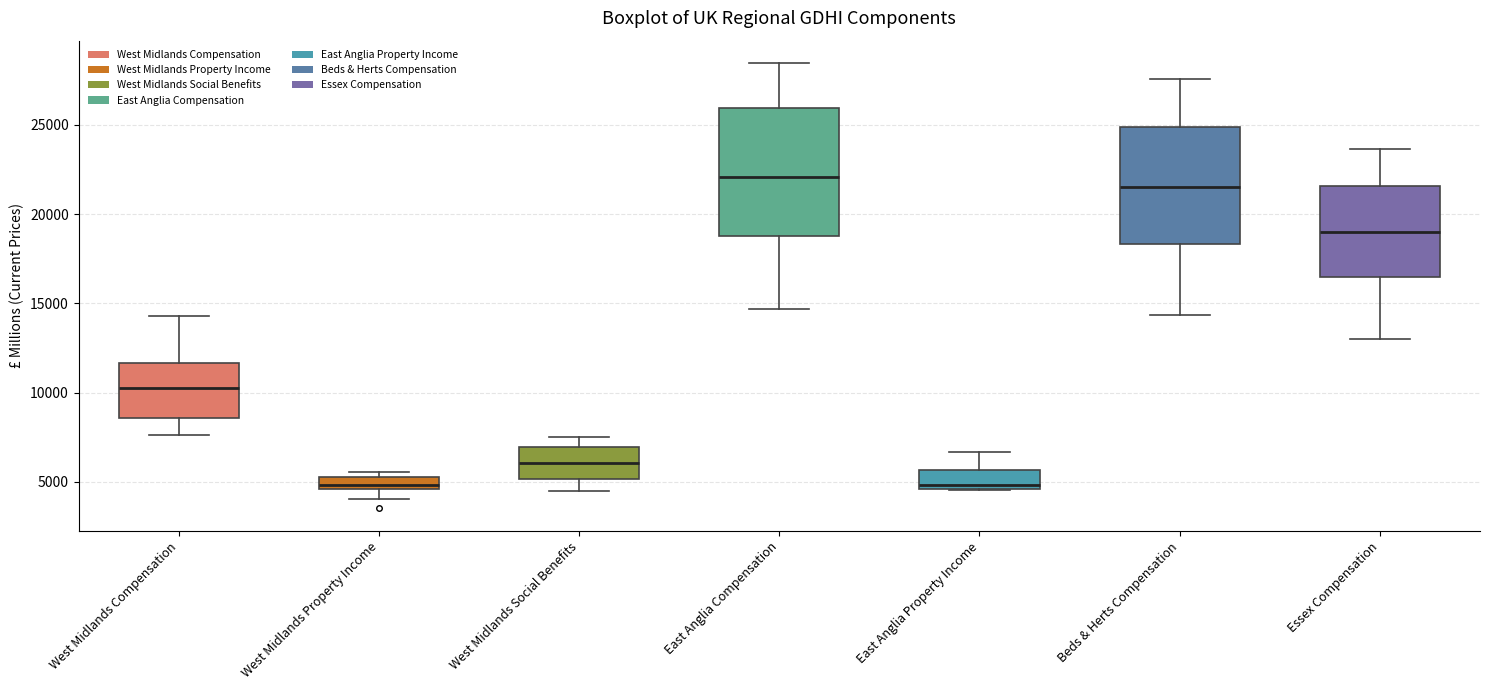

Where does the median line of the box for East Anglia Compensation sit on the y-axis? The values are not printed on the chart, so give them approximately, as read against the axis.

22000